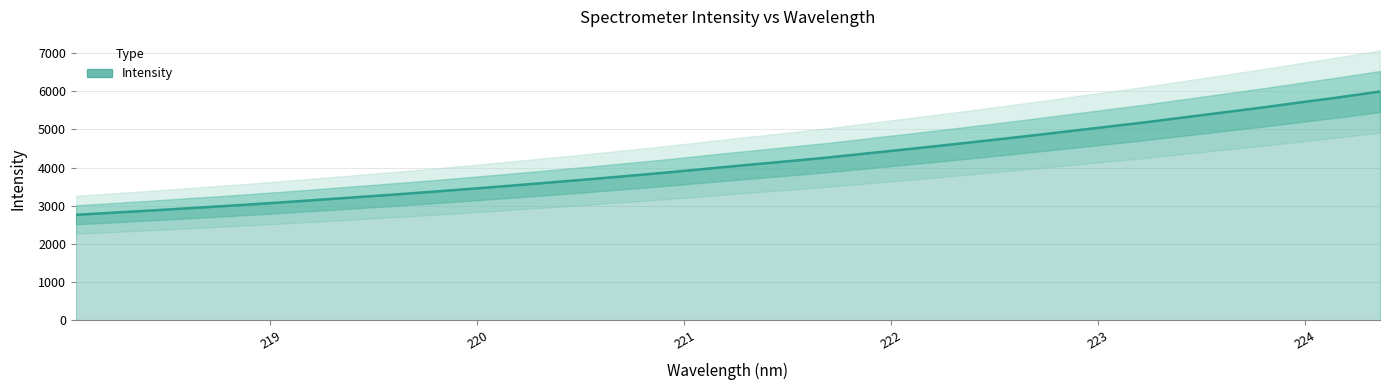

How many data points are less than 4071?

17